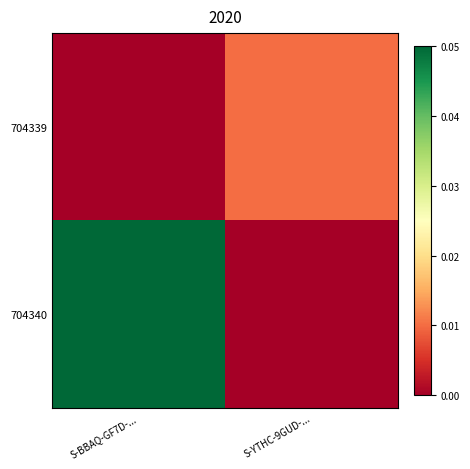

How many categories are shown in the chart?

2